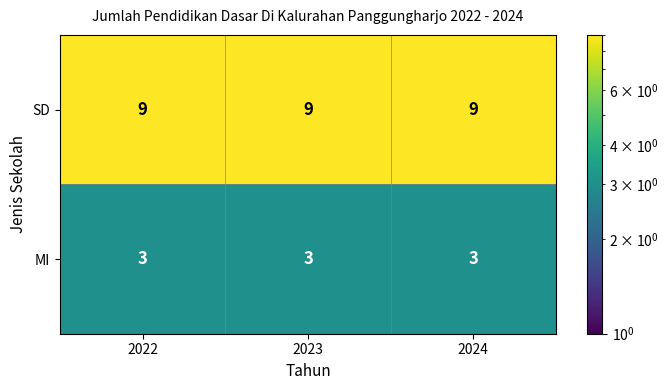

What is the sum of the SD values at 2022 and 2024?

18